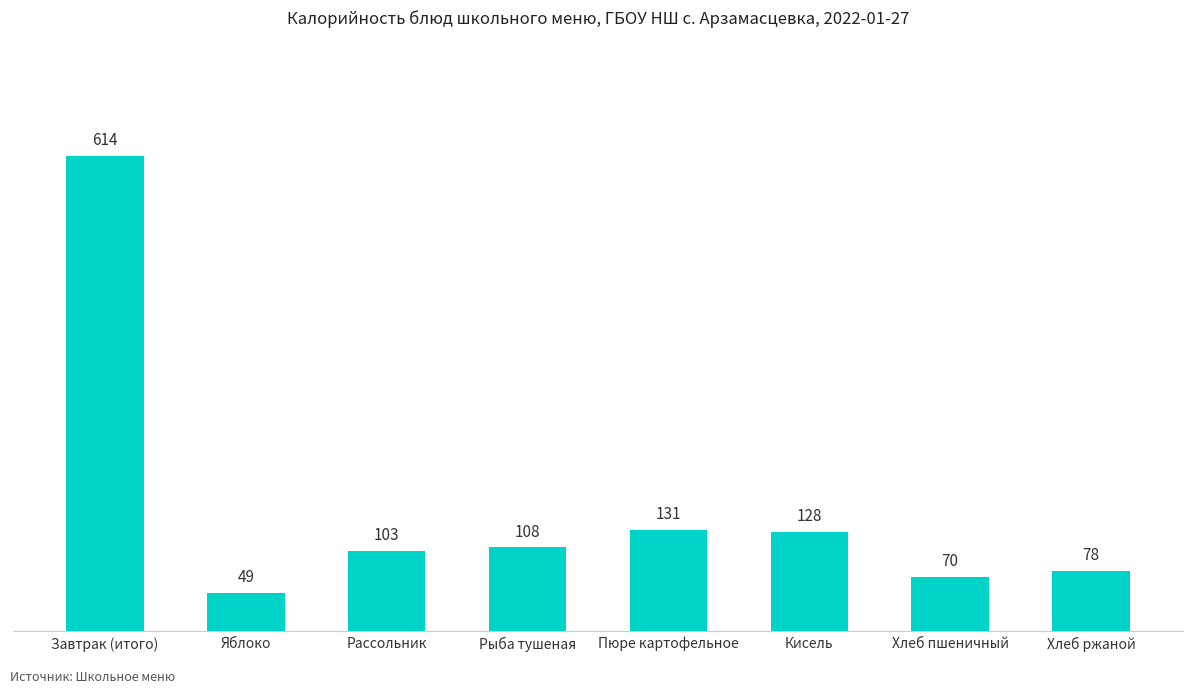

What is the maximum value shown in the chart?

614